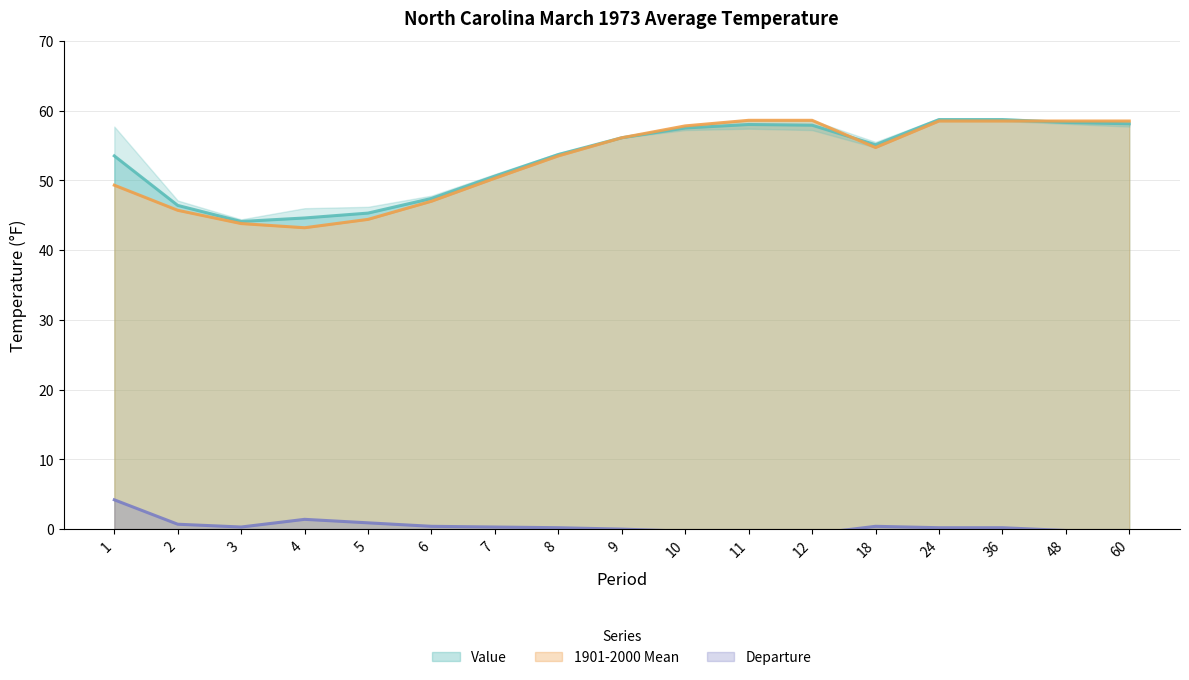

At which category does Value reach its first local valley?

3